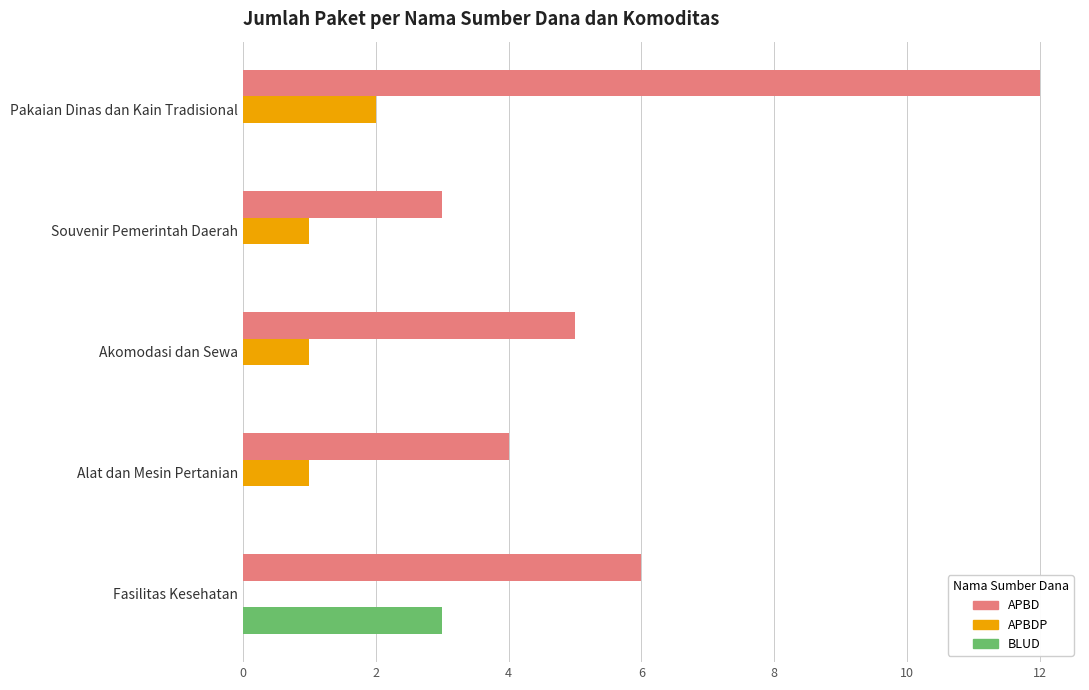

Which series has the largest range (max minus min)?

APBD